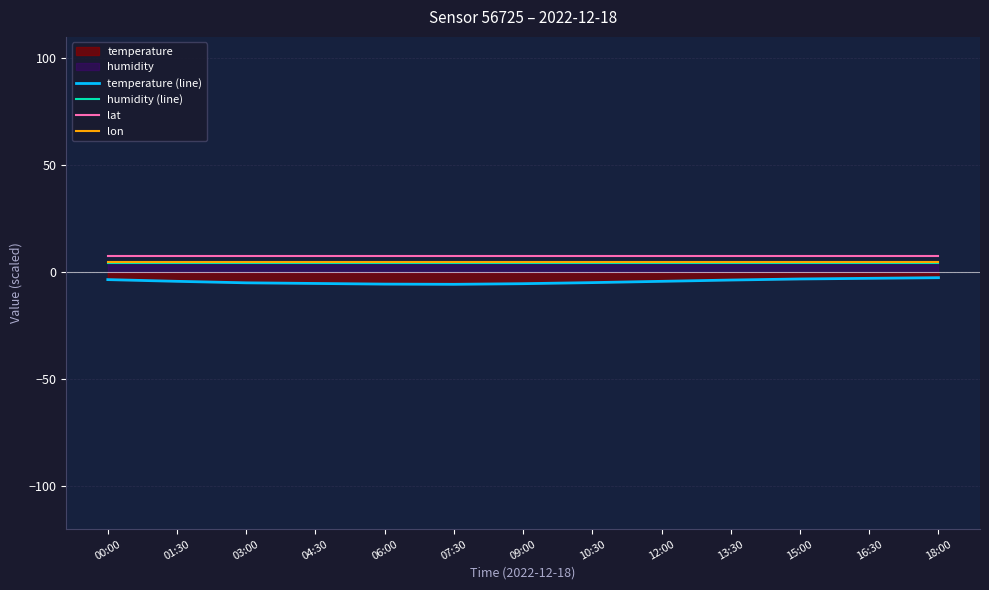

Reading left to right, extract all data points from this chart.

temperature (line): -3.4	-4.2	-4.9	-5.2	-5.5	-5.6	-5.3	-4.8	-4.2	-3.6	-3.1	-2.8	-2.5
humidity (line): 4.5	4.5	4.5	4.5	4.5	4.5	4.5	4.5	4.5	4.5	4.5	4.5	4.5
lat: 7.8	7.8	7.8	7.8	7.8	7.8	7.8	7.8	7.8	7.8	7.8	7.8	7.8
lon: 4.8	4.8	4.8	4.8	4.8	4.8	4.8	4.8	4.8	4.8	4.8	4.8	4.8